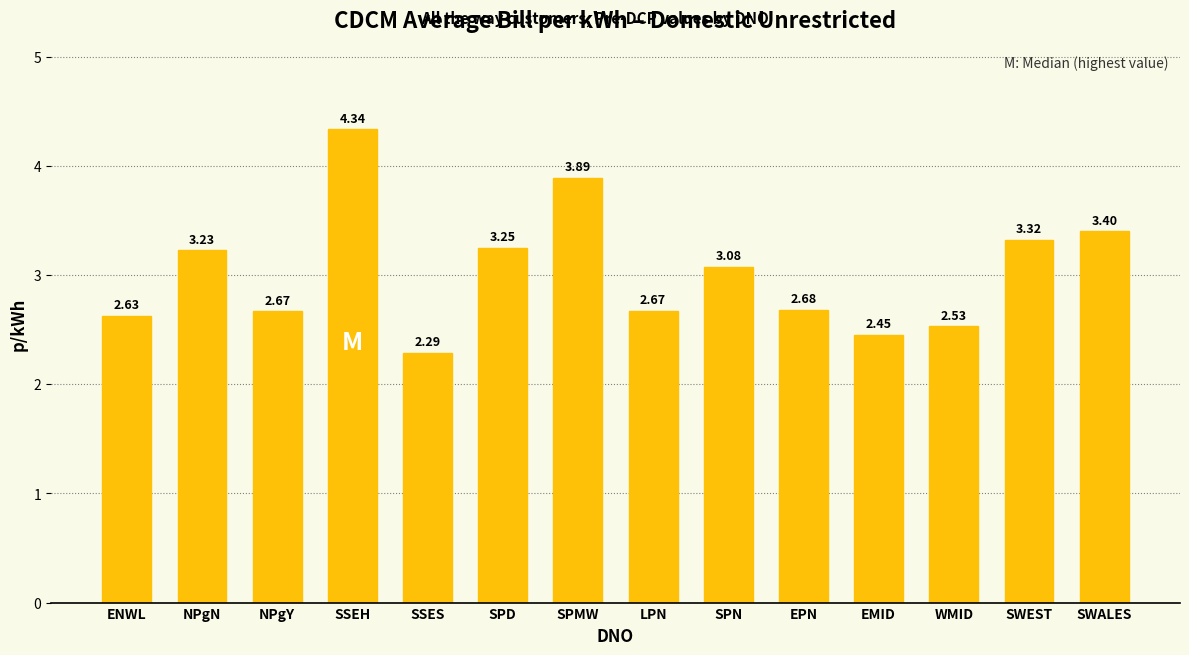

Approximately how many times larger is the value at SSEH compared to SPMW?

1.1